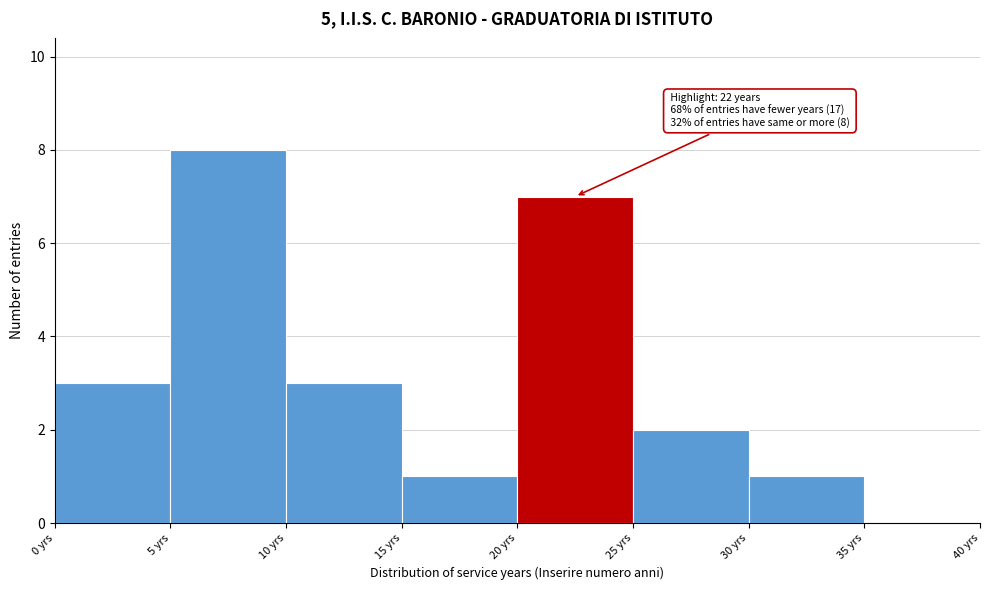

Which range on the x-axis has the tallest bar?

5 to 10